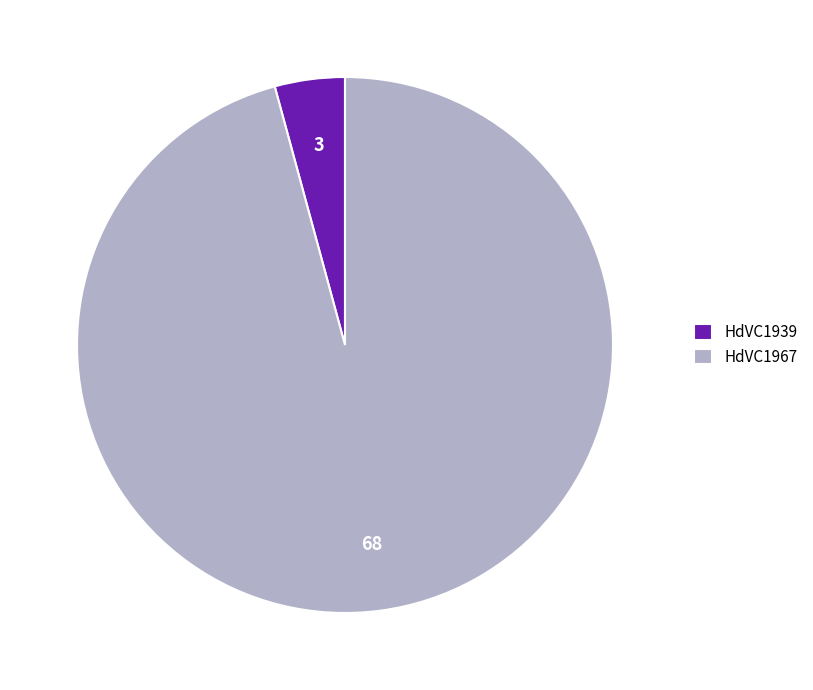

Which slice is the largest?

HdVC1967